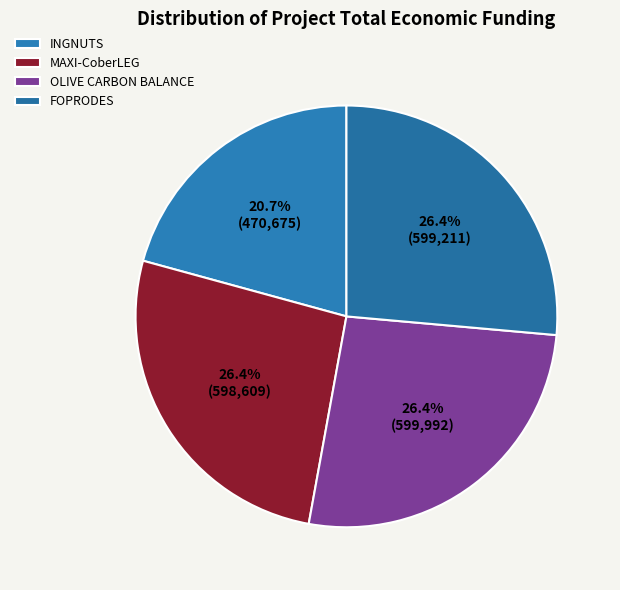

To the nearest percent, what is the average slice percentage?

25%